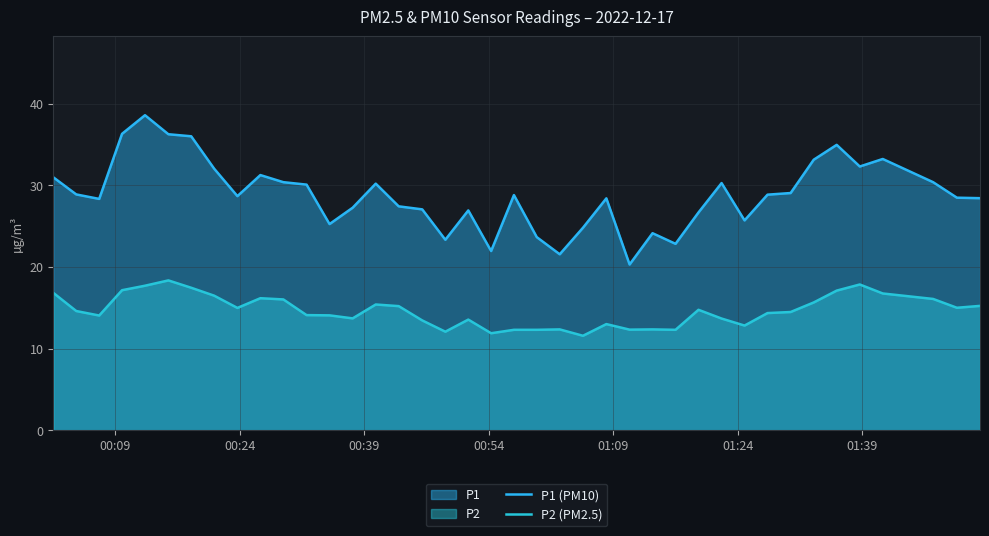

Reading left to right, extract all data points from this chart.

P1 (PM10): 31.0	28.9	28.3	36.3	38.6	36.2	36.0	32.0	28.7	31.2	30.4	30.1	25.2	27.2	30.2	27.4	27.1	23.3	26.9	21.9	28.8	23.6	21.6	24.8	28.4	20.3	24.1	22.8	26.7	30.3	25.7	28.9	29.1	33.1	35.0	32.3	33.2	30.4	28.5	28.4
P2 (PM2.5): 16.8	14.6	14.1	17.1	17.7	18.4	17.4	16.5	15.0	16.2	16.0	14.1	14.1	13.7	15.4	15.2	13.4	12.1	13.6	11.9	12.3	12.3	12.3	11.6	13.0	12.3	12.3	12.3	14.8	13.7	12.8	14.3	14.5	15.7	17.1	17.9	16.8	16.1	15.0	15.2